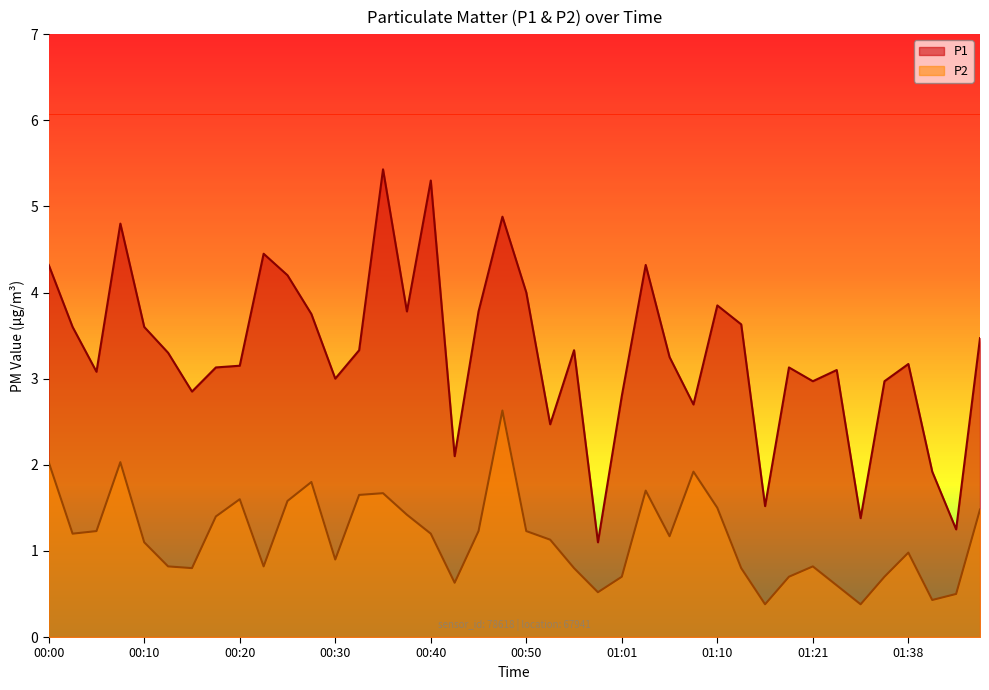

The value of P2 at 00:46 is 1.2. True or false?

True